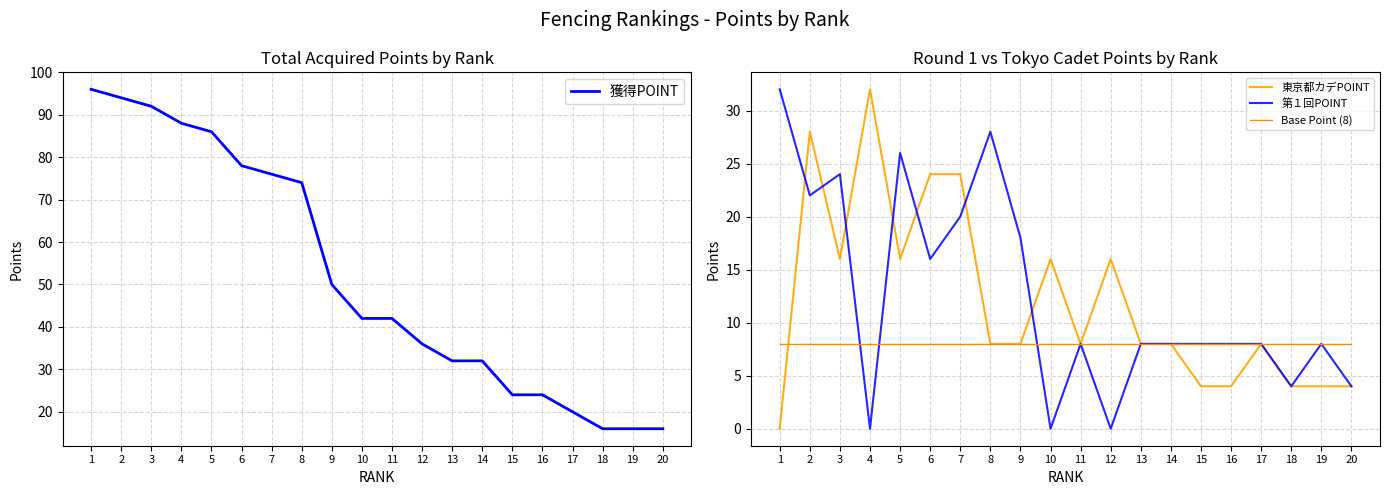

At 2, list the series in order from largest to smallest.

獲得POINT, 東京都カデPOINT, 第１回POINT, Base Point (8)